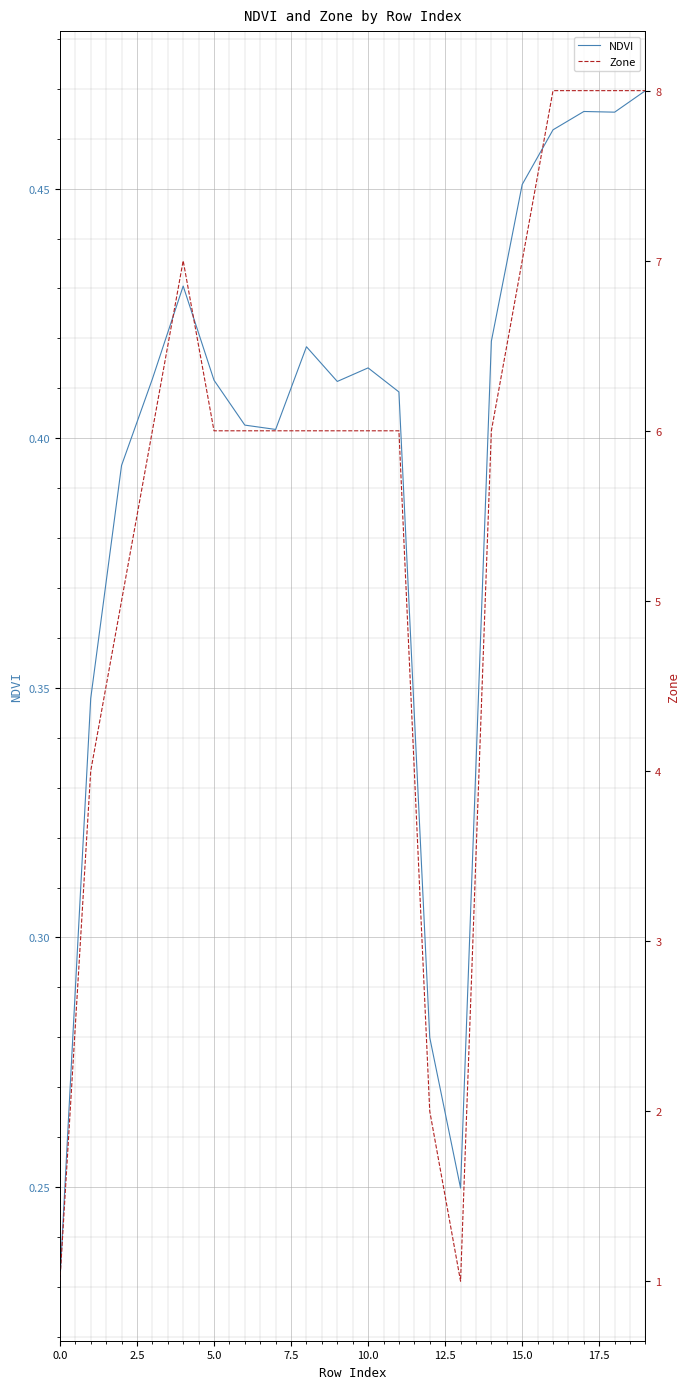

What is the average value of the Zone series?

5.7